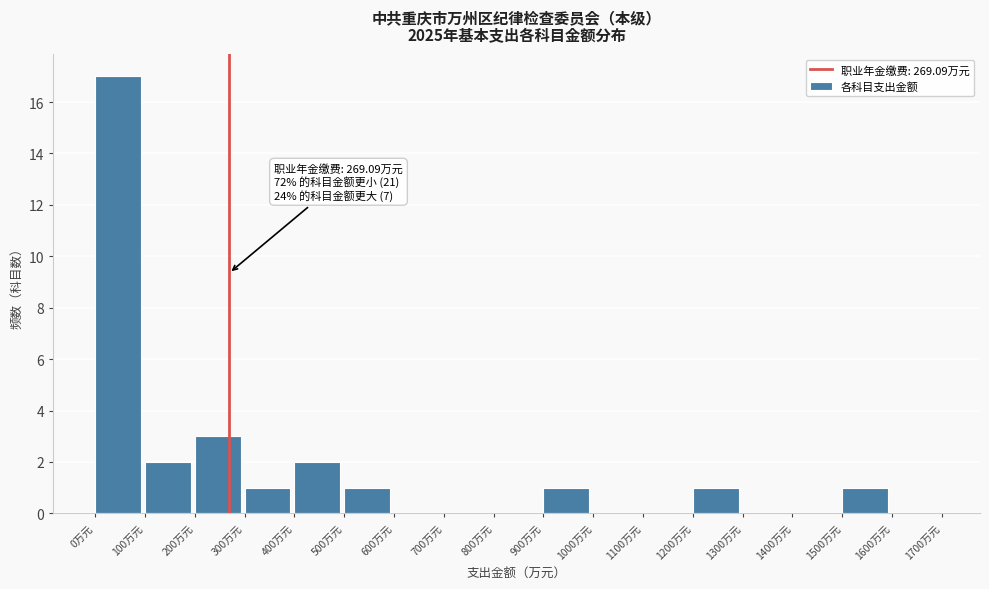

Which range on the x-axis has the tallest bar?

0 to 100